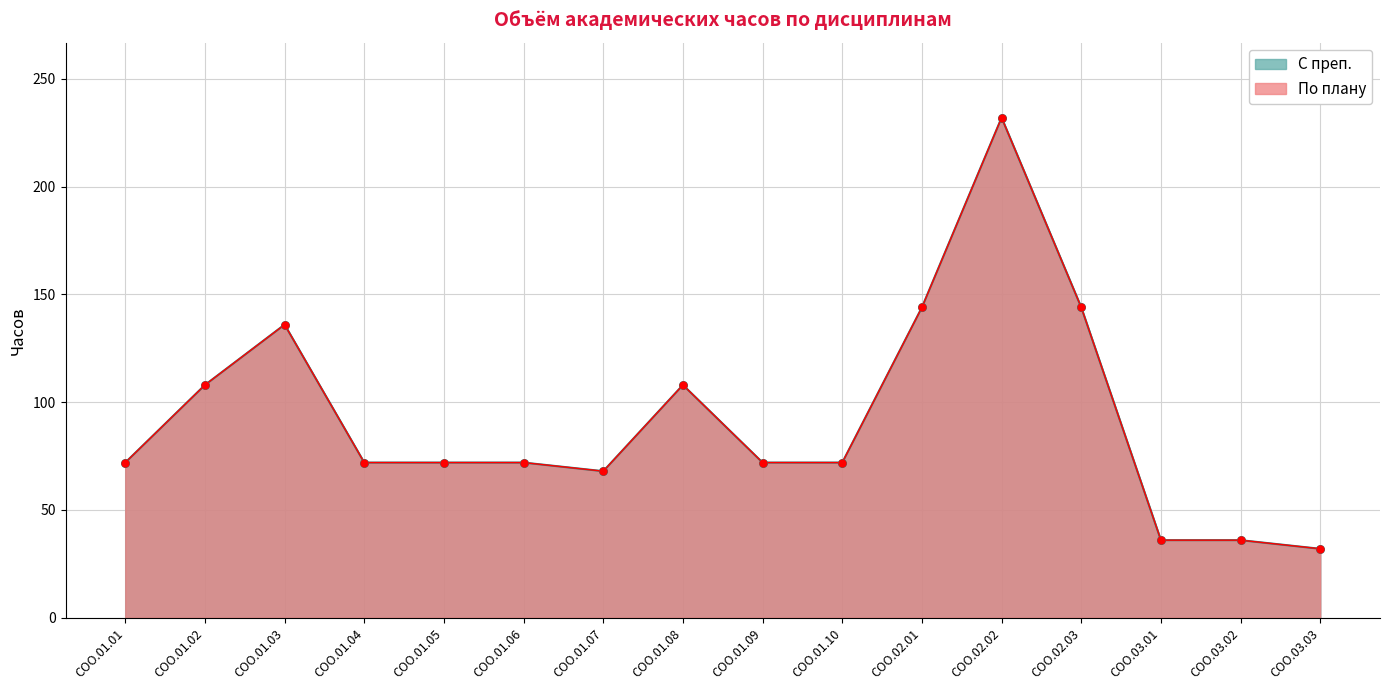

Which series contains the highest Y value?

По плану